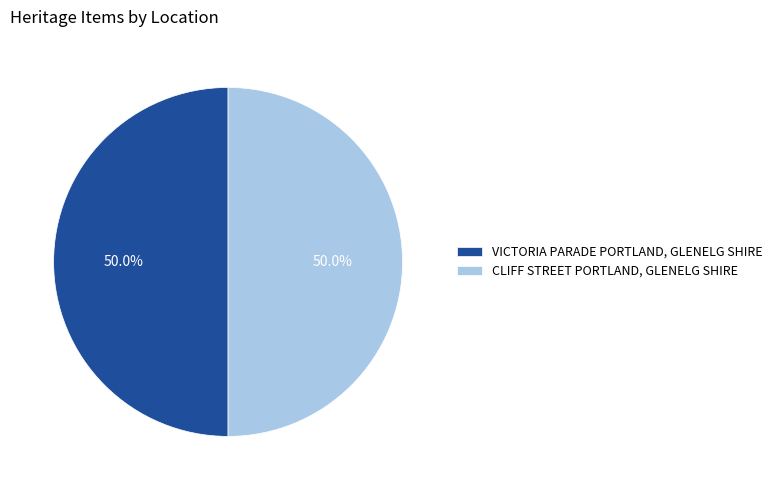

Combined, what portion of the pie is CLIFF STREET PORTLAND, GLENELG SHIRE and VICTORIA PARADE PORTLAND, GLENELG SHIRE?

100.0%